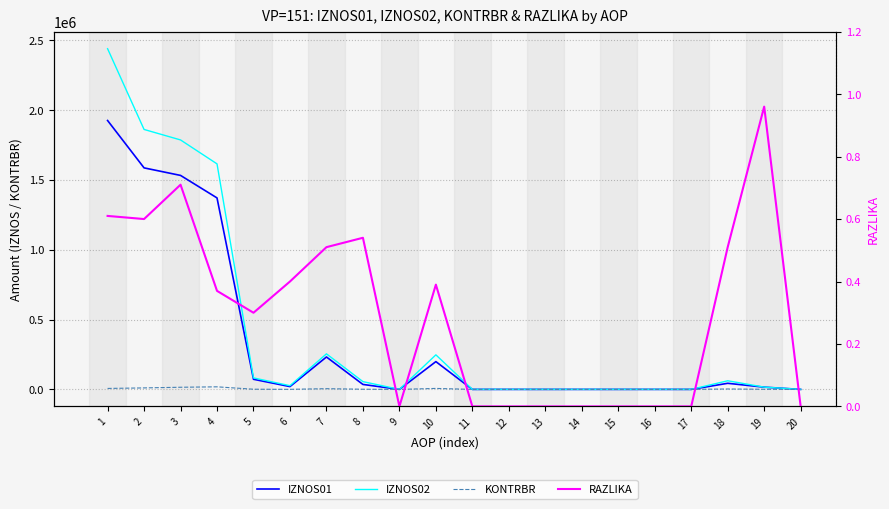

What is the difference between the KONTRBR values at 11 and 1?

6806.6